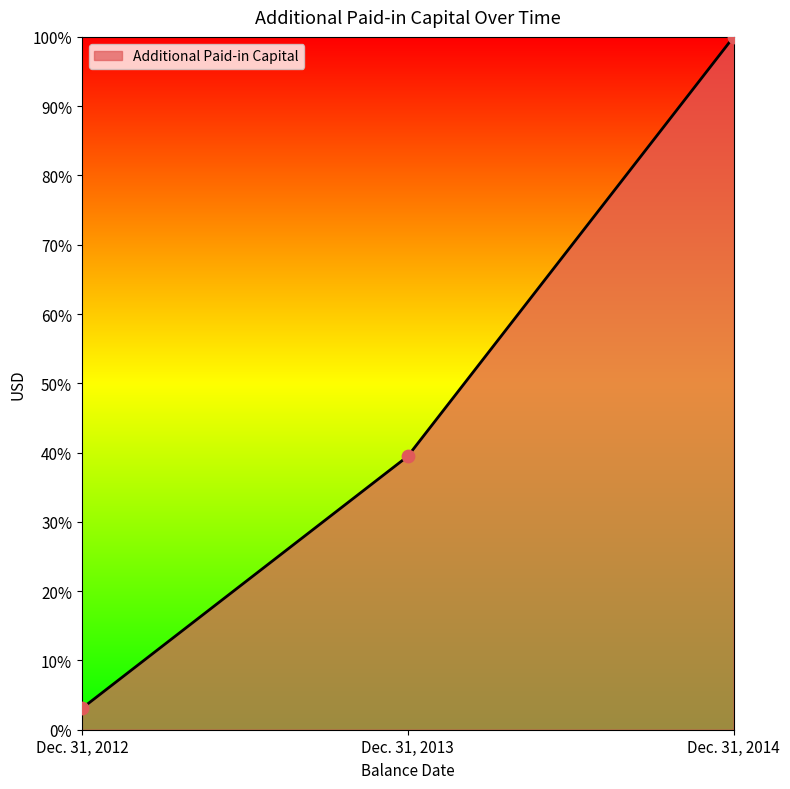

Between Dec. 31, 2014 and Dec. 31, 2013, which is larger?

Dec. 31, 2014